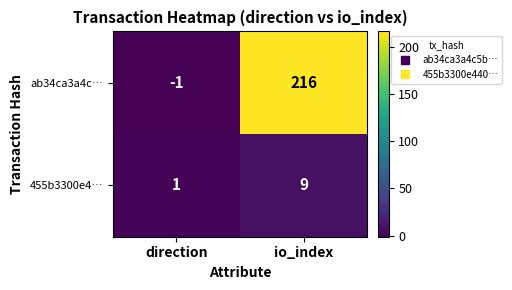

At which category is the sum across all series the highest?

io_index